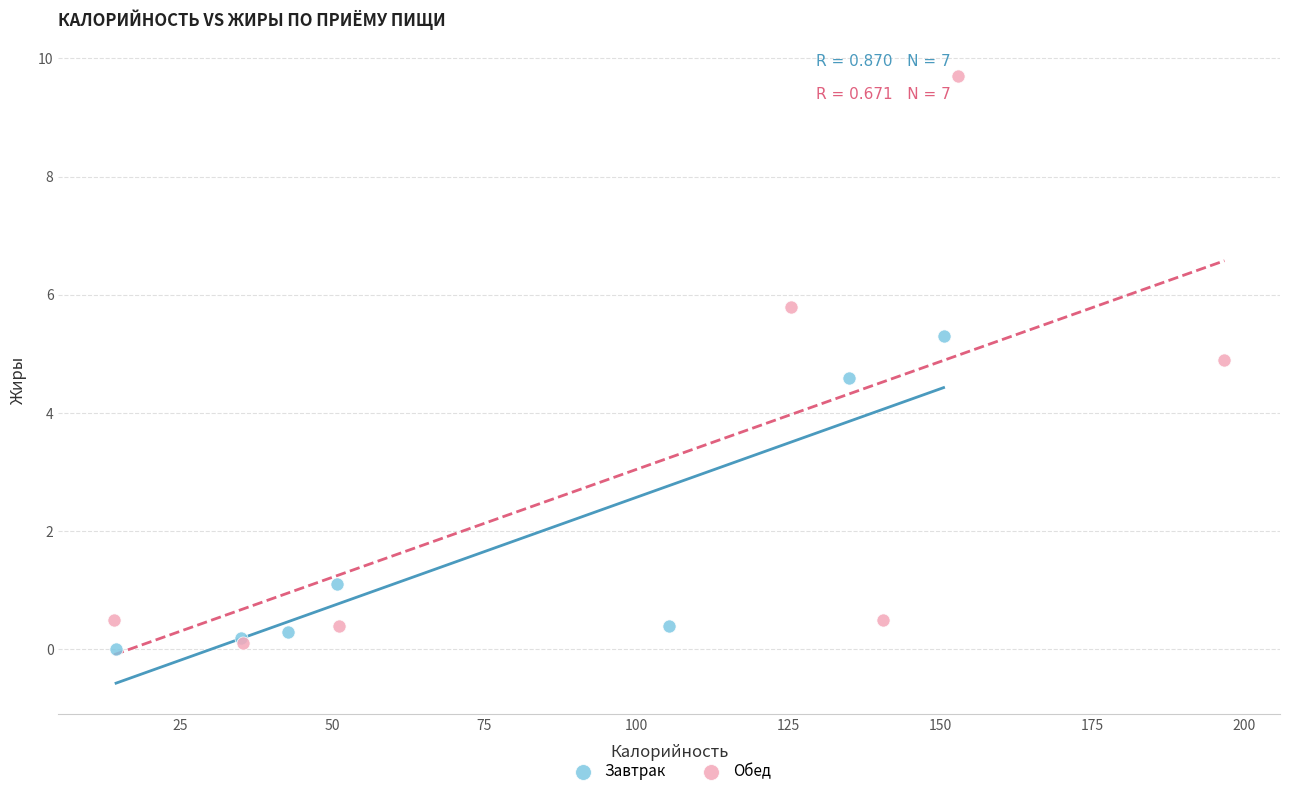

What are all the series names shown in the legend?

Завтрак, Обед